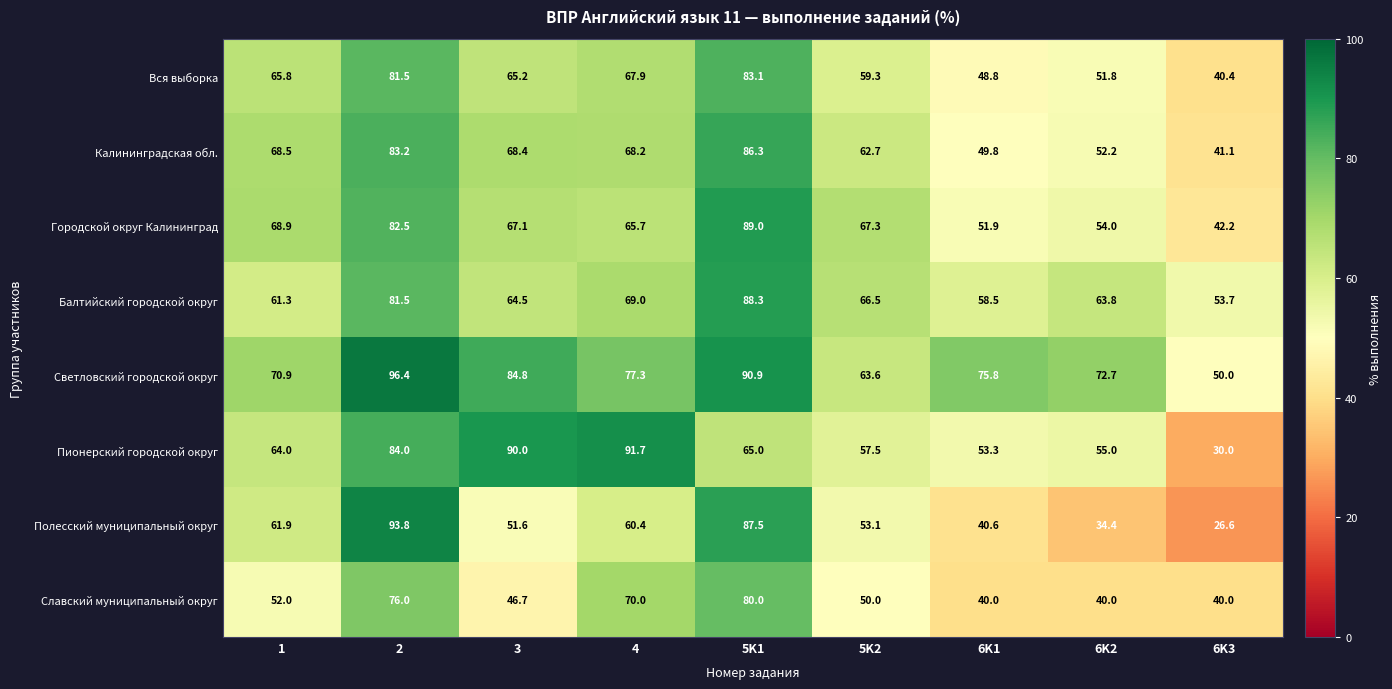

True or false: Светловский городской округ has a value of 64.6 at 2.

False